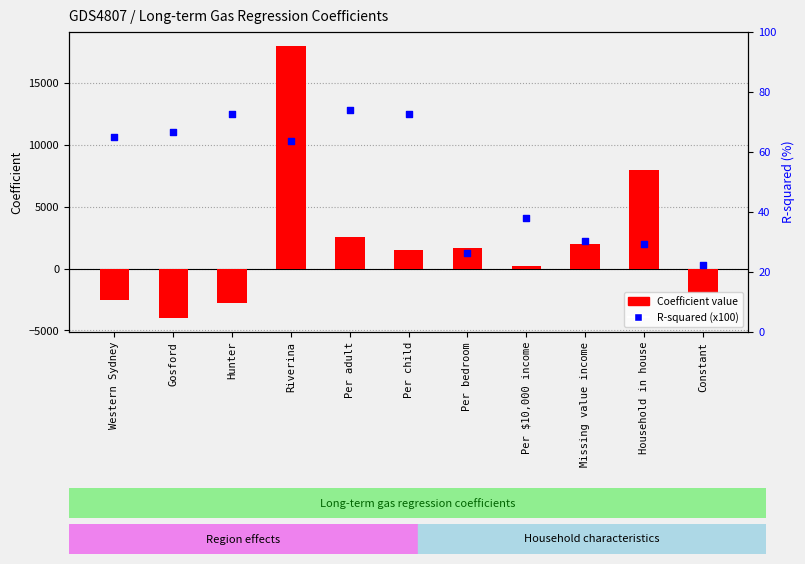

What is the total value across all series at Per child?

1561.4